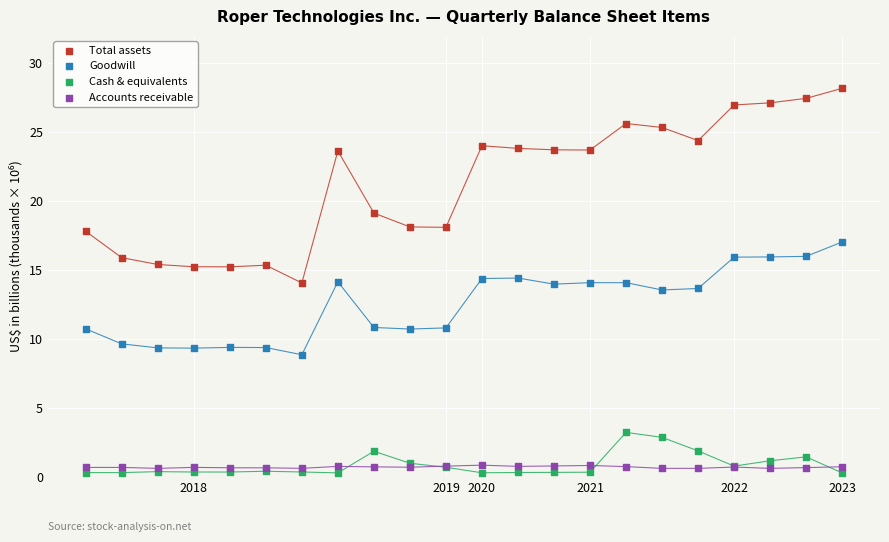

Which series has the largest Y range (max minus min)?

Total assets